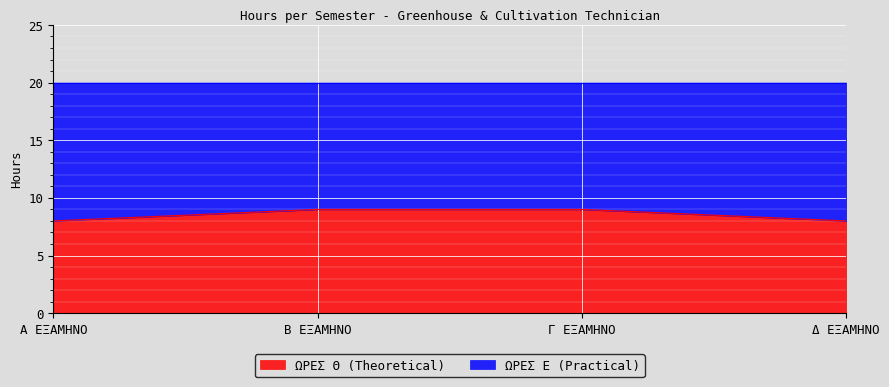

Rank the categories by value from highest to lowest.

Β ΕΞΑΜΗΝΟ, Γ ΕΞΑΜΗΝΟ, Α ΕΞΑΜΗΝΟ, Δ ΕΞΑΜΗΝΟ